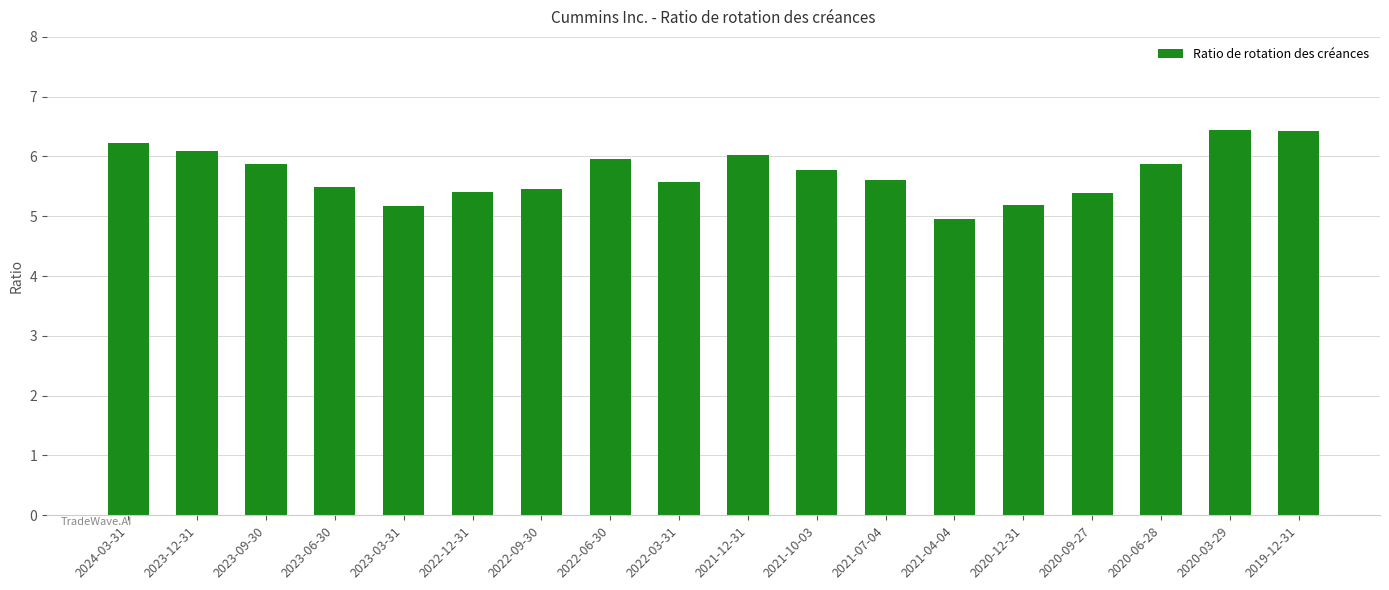

What is the sum of the values at 2021-07-04 and 2021-12-31?

11.6